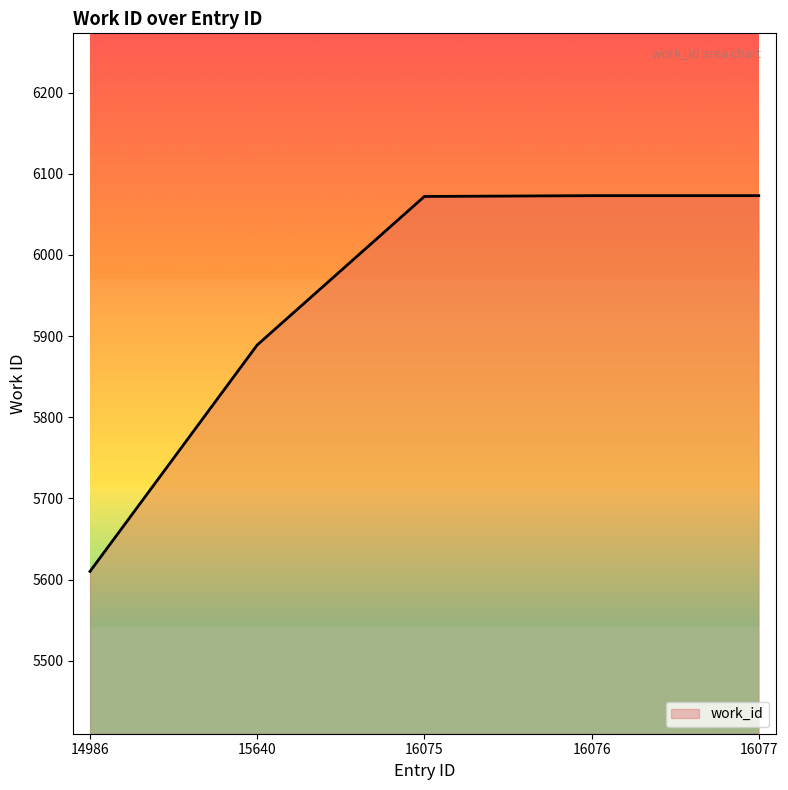

Between 14986 and 15640, which is larger?

15640